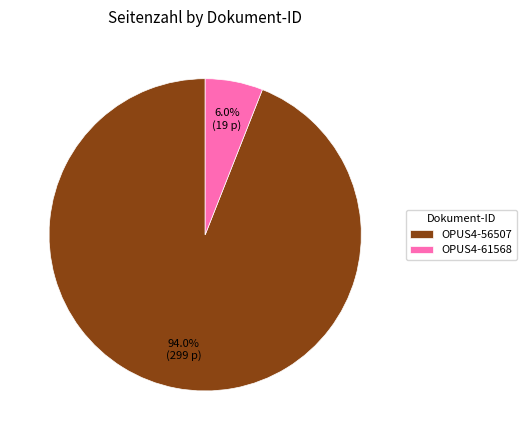

The OPUS4-61568 slice represents 1% of the pie. True or false?

False